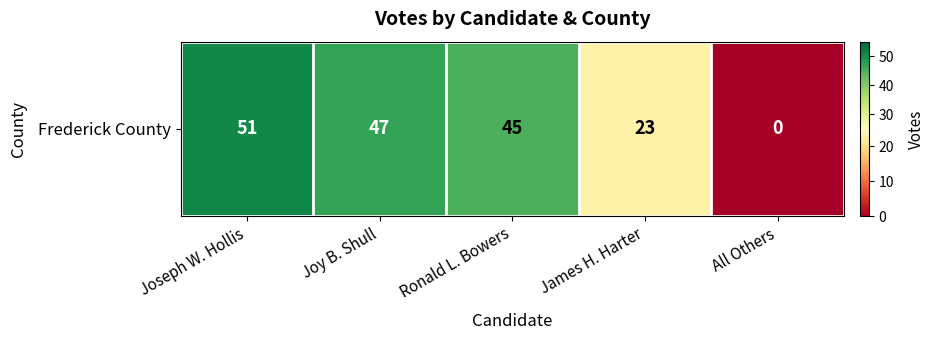

The value at Joy B. Shull is 72. True or false?

False